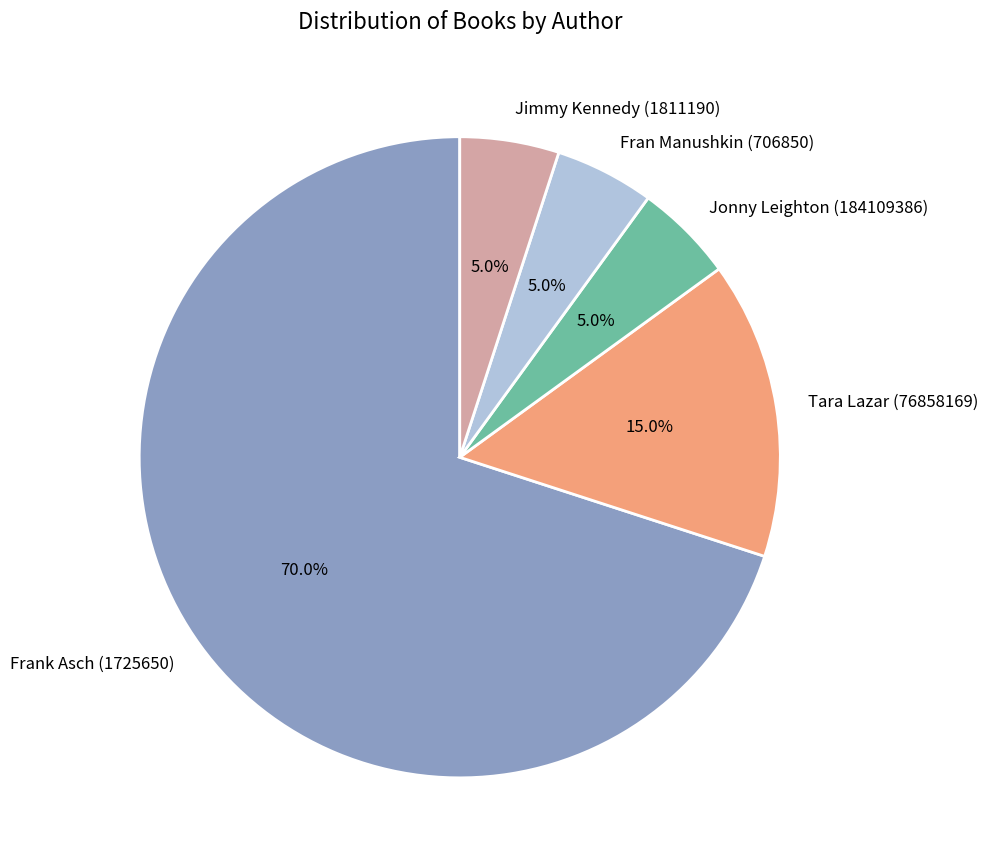

What is the largest slice in the pie chart?

Frank Asch (1725650)